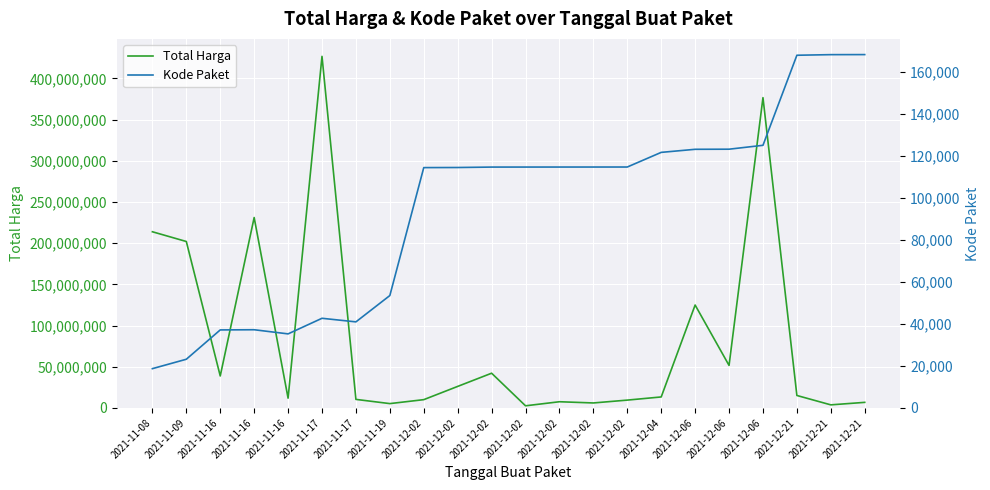

Between 2021-12-21 and 2021-12-04, which is larger?

2021-12-04